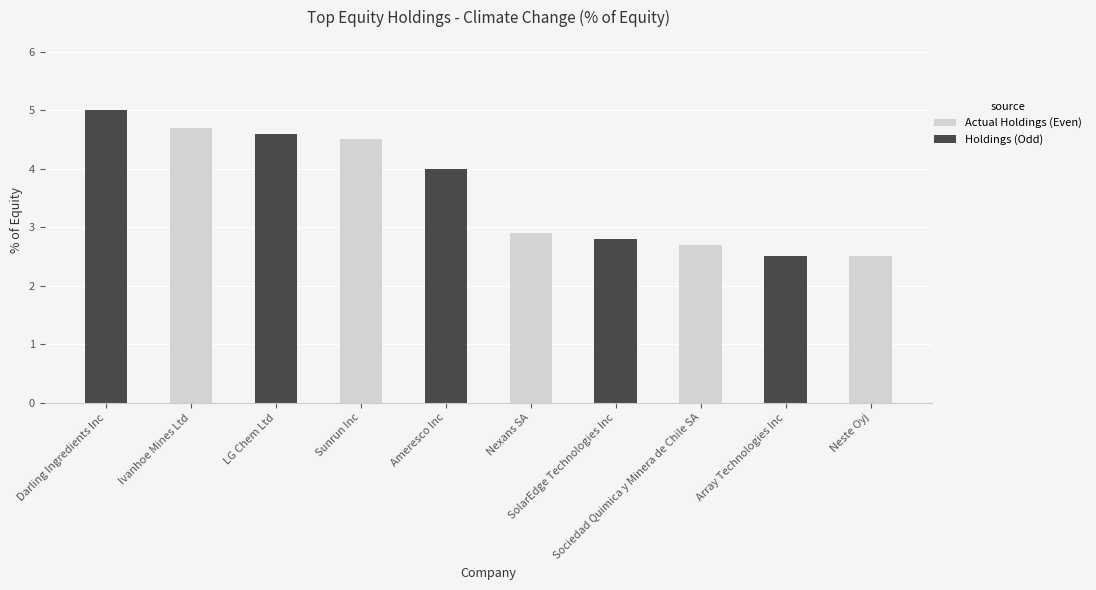

Reading left to right, list all the values displayed in this chart.

Darling Ingredients Inc=5.0	Ivanhoe Mines Ltd=4.7	LG Chem Ltd=4.6	Sunrun Inc=4.5	Ameresco Inc=4.0	Nexans SA=2.9	SolarEdge Technologies Inc=2.8	Sociedad Quimica y Minera de Chile SA=2.7	Array Technologies Inc=2.5	Neste Oyj=2.5